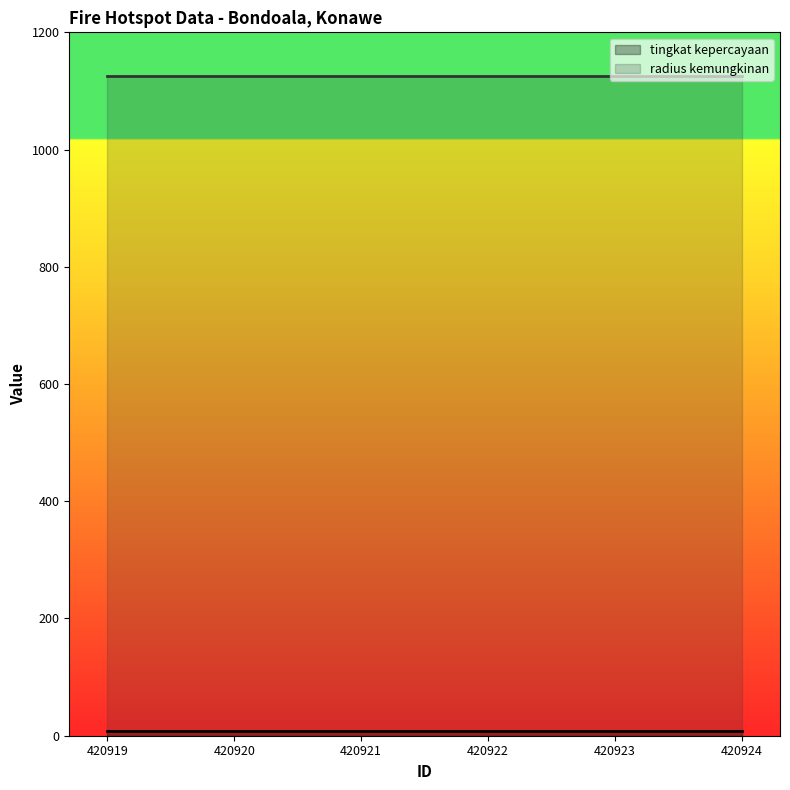

Is the value of tingkat kepercayaan at 420920 greater than the value of radius kemungkinan at 420923?

No